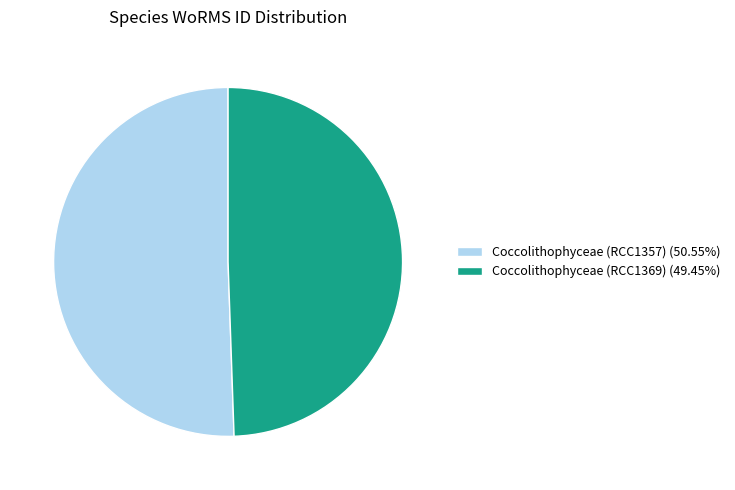

Which category has the smallest portion of the pie?

Coccolithophyceae (RCC1369)